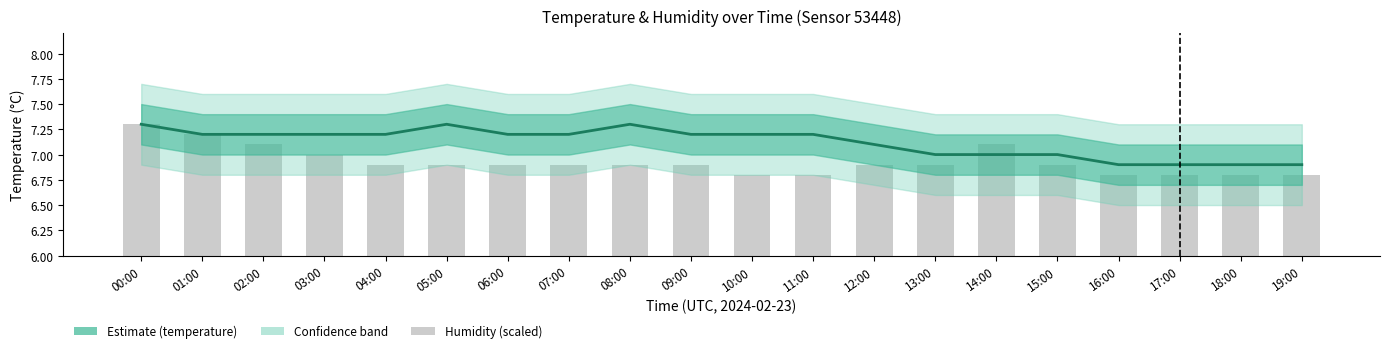

Which category has the highest value across all series?

00:00